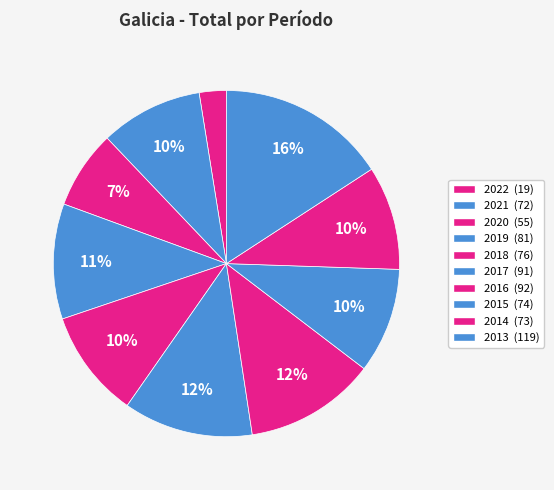

How many segments does this pie chart have?

10